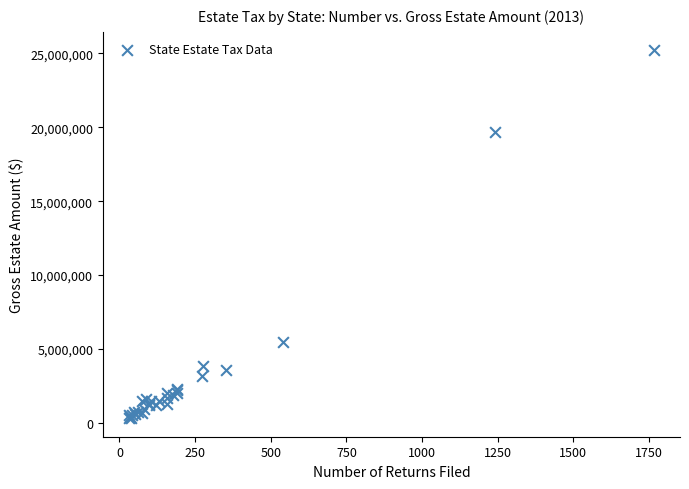

What Y value in the scatter plot is closest to 12757635?

19698209